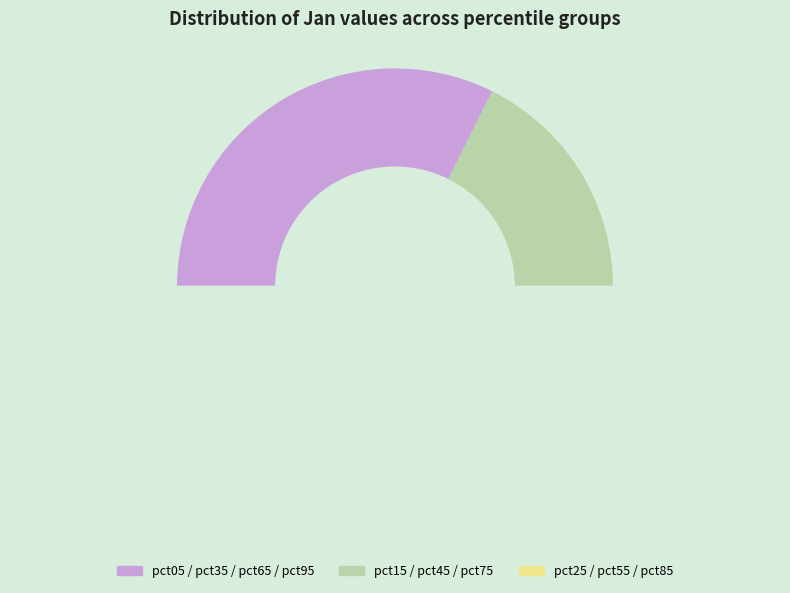

To the nearest percent, what is the difference between the largest and smallest slice percentages?

30%